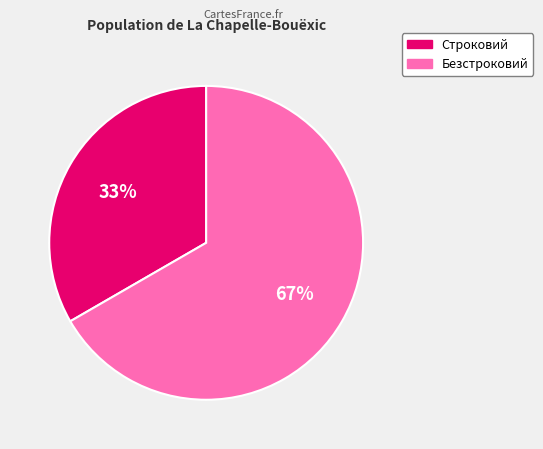

To the nearest percent, what portion does Строковий represent?

33%